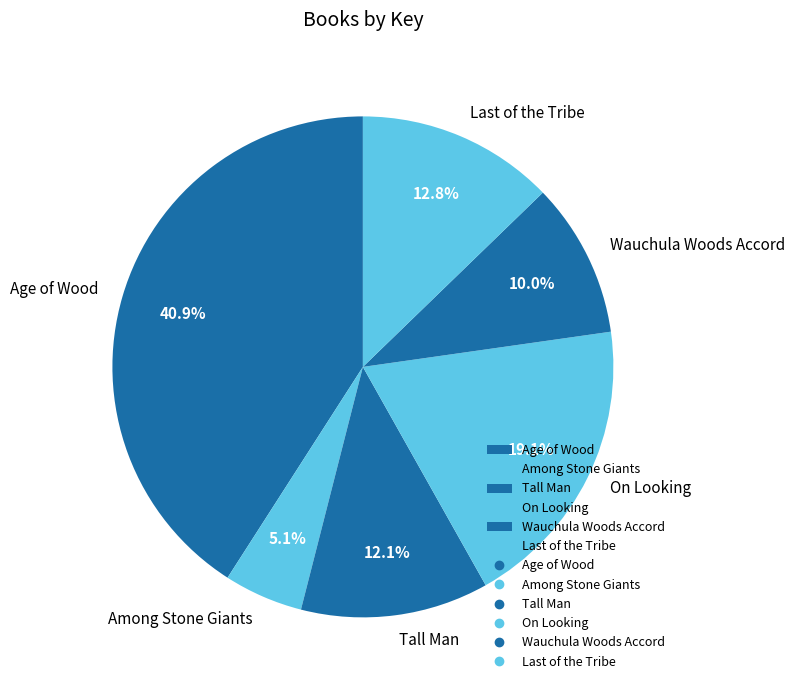

True or false: Wauchula Woods Accord accounts for 10% of the total.

True